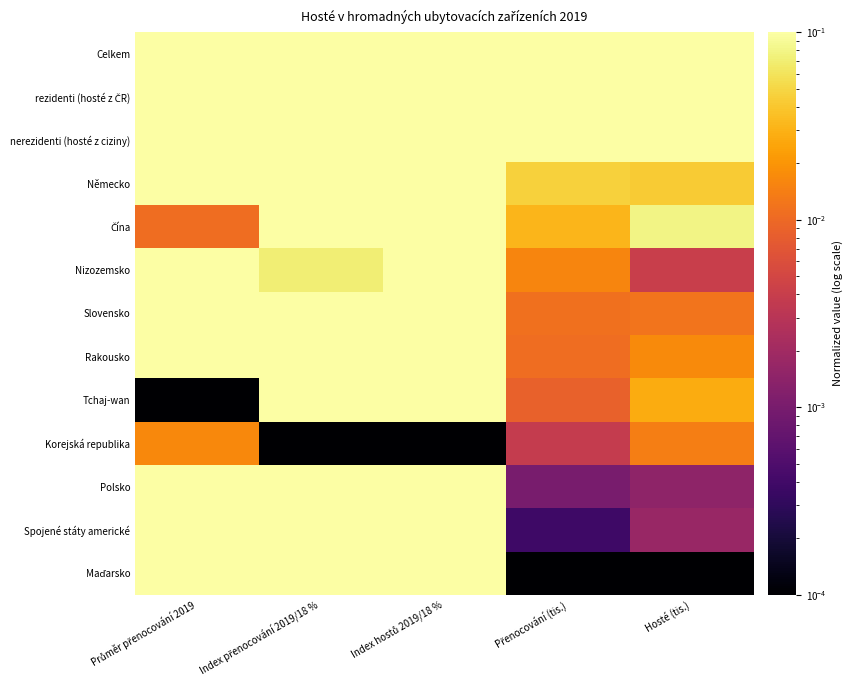

What is the difference between the highest and lowest values at Průměr přenocování 2019?

1.0